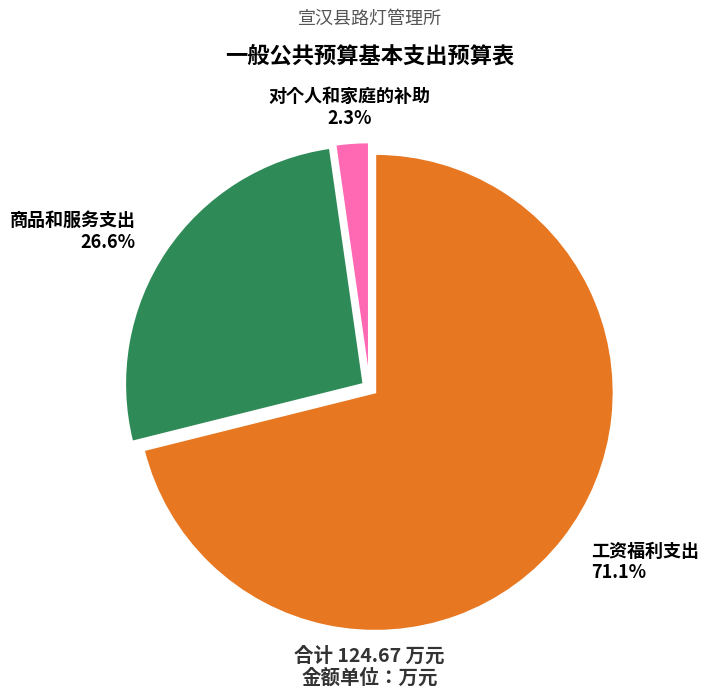

How many segments does this pie chart have?

3